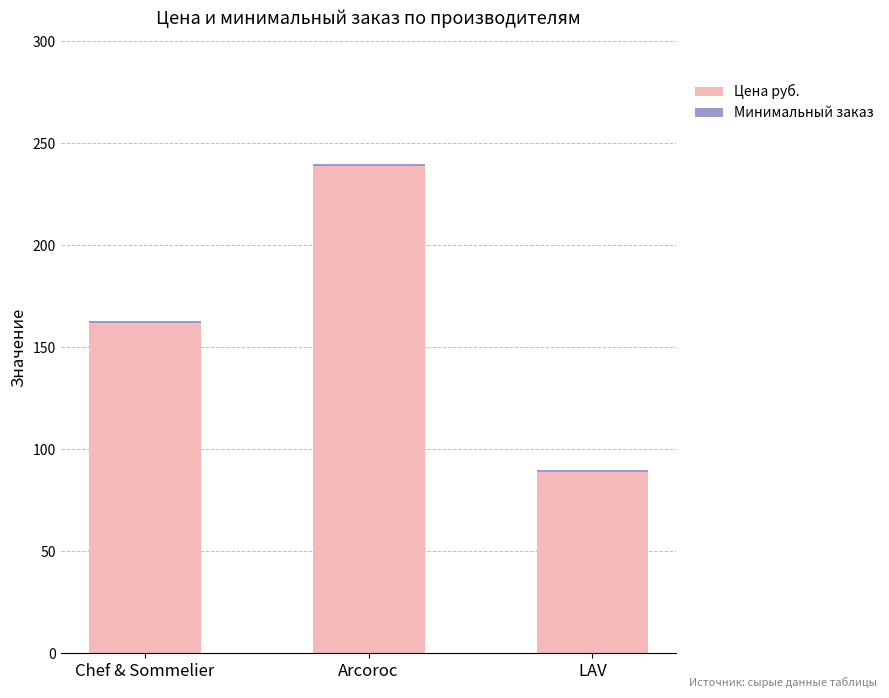

Is it true that Цена руб. equals 142 at LAV?

False